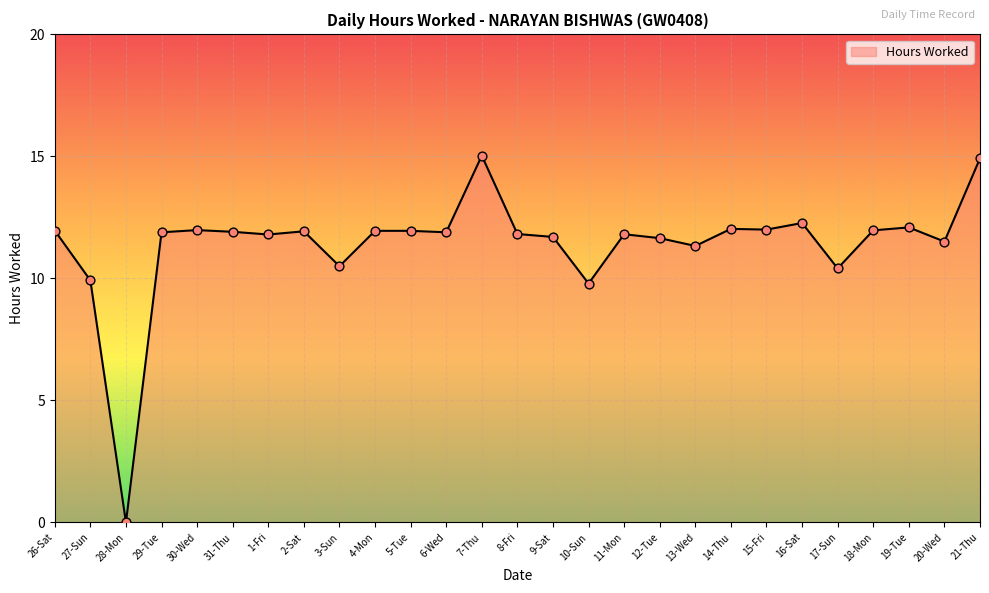

Which has a higher value, 28-Mon or 7-Thu?

7-Thu